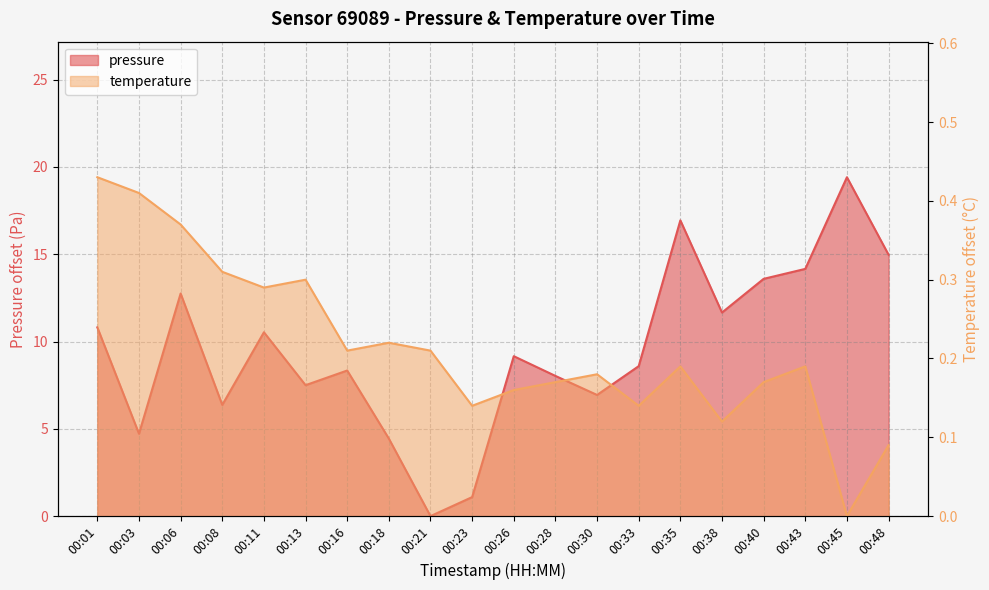

Reading left to right, transcribe all the data shown in this chart.

pressure: 10.8	4.7	12.8	6.4	10.5	7.5	8.3	4.4	0.0	1.1	9.2	8.0	6.9	8.6	16.9	11.7	13.6	14.2	19.4	15.0
temperature: 0.4	0.4	0.4	0.3	0.3	0.3	0.2	0.2	0.2	0.1	0.2	0.2	0.2	0.1	0.2	0.1	0.2	0.2	0.0	0.1